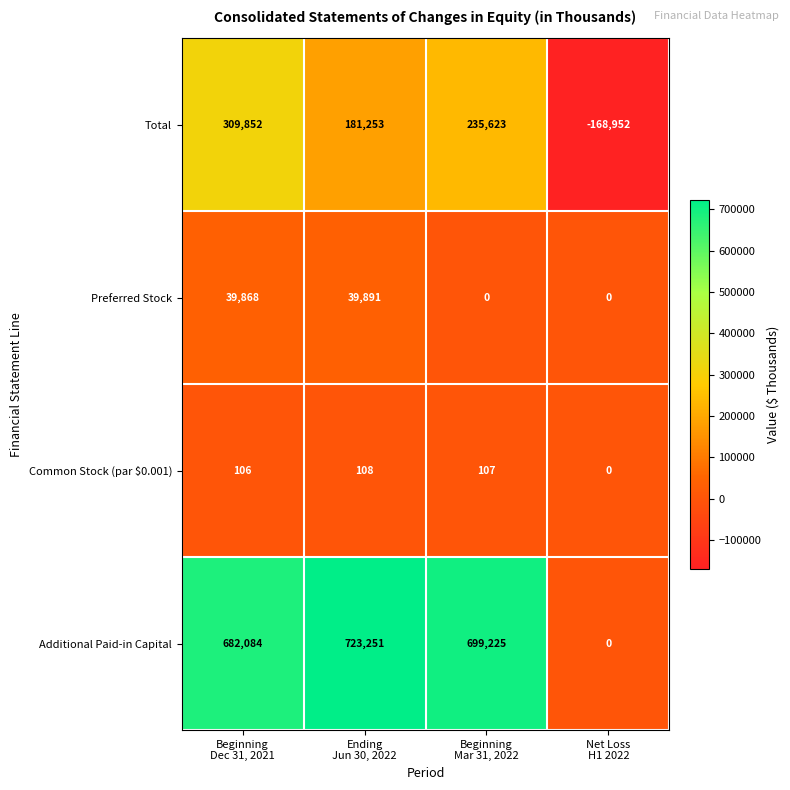

Rank the series by their maximum value, from highest to lowest.

Additional Paid-in Capital, Total, Preferred Stock, Common Stock (par $0.001)